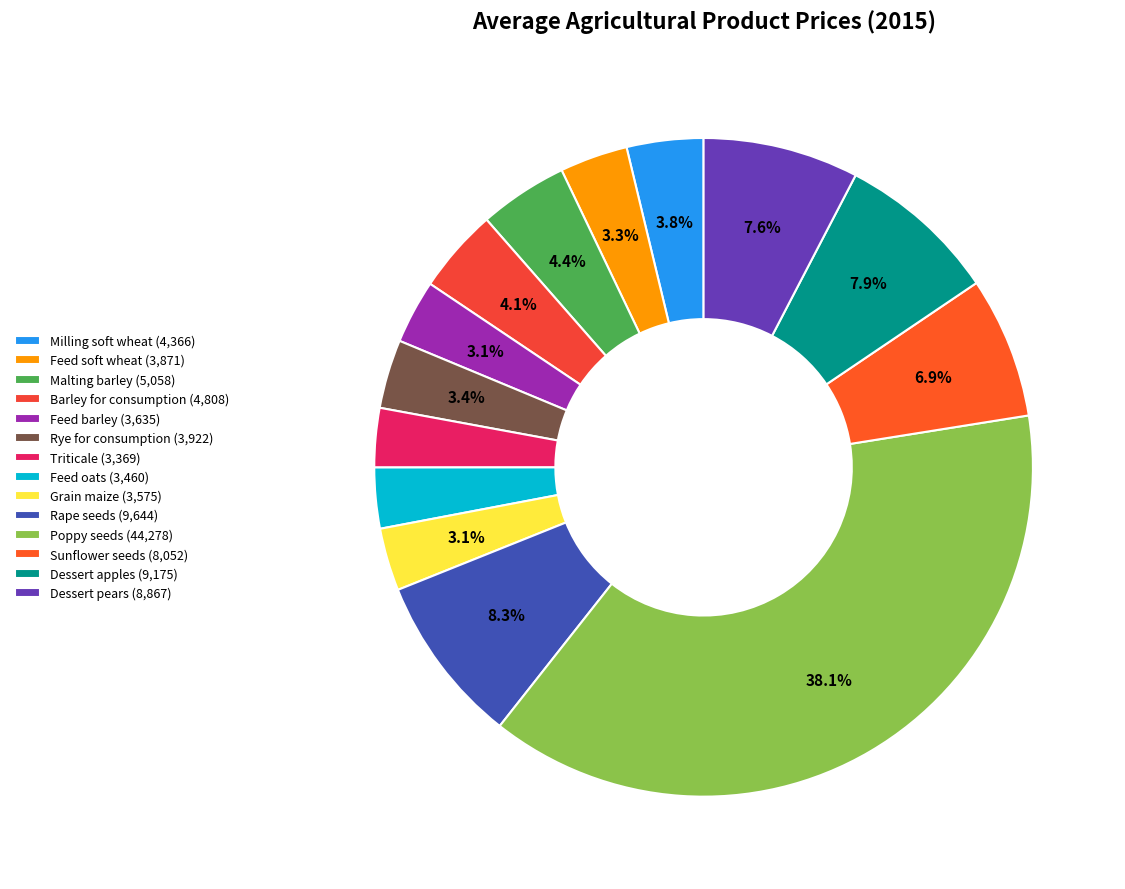

To the nearest percent, what percentage of the pie is Feed soft wheat?

3%